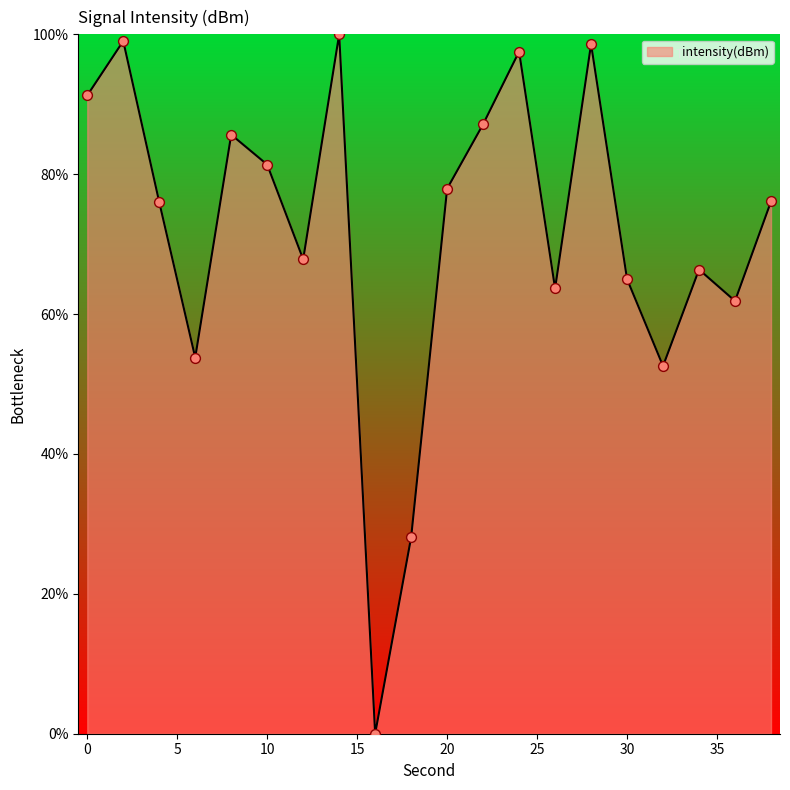

What is the greatest value displayed?

100.0